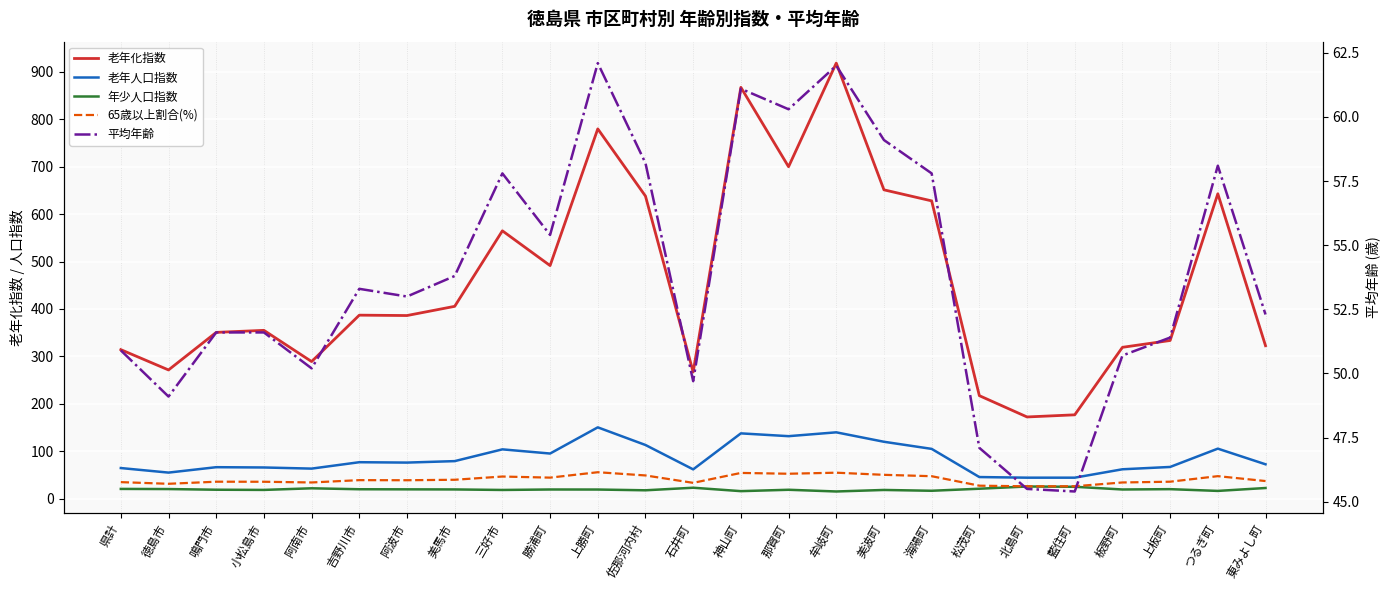

The 老年人口指数 series shows 95.2 at 勝浦町. True or false?

True